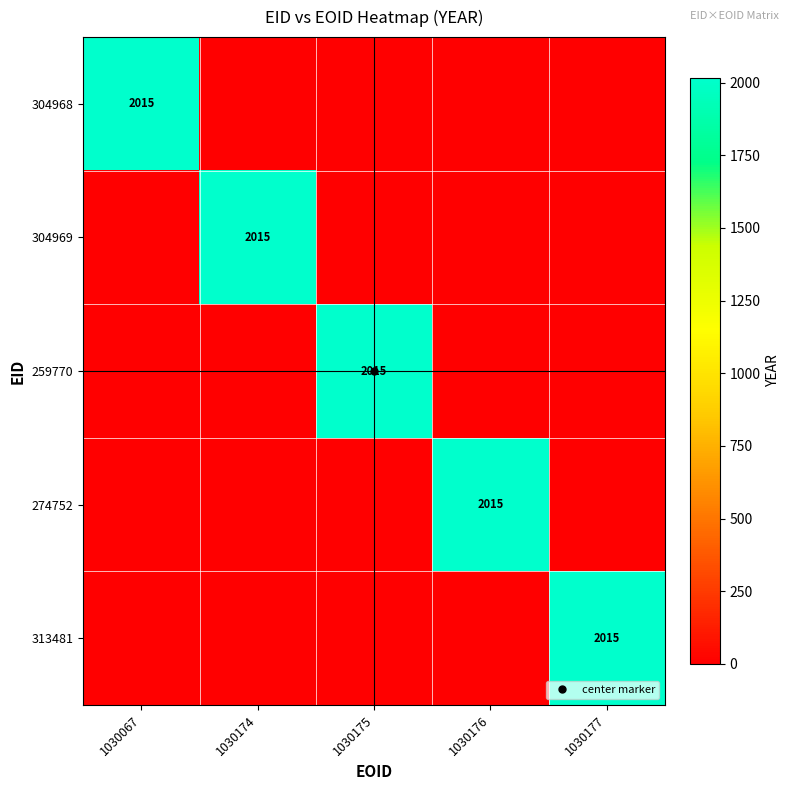

At which category is the sum across all series the highest?

1030067